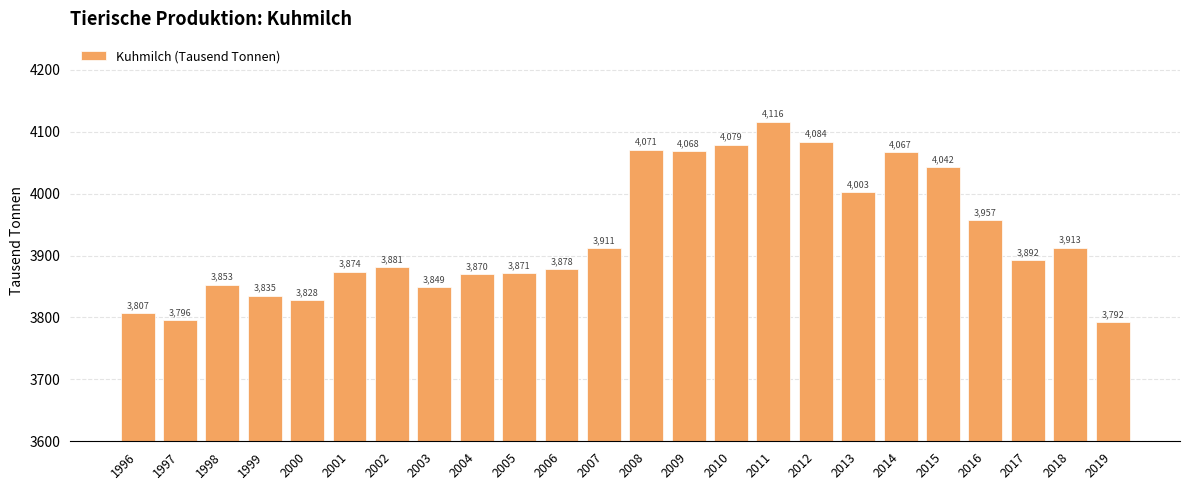

Is it true that the value at 2018 is 6664.5?

False